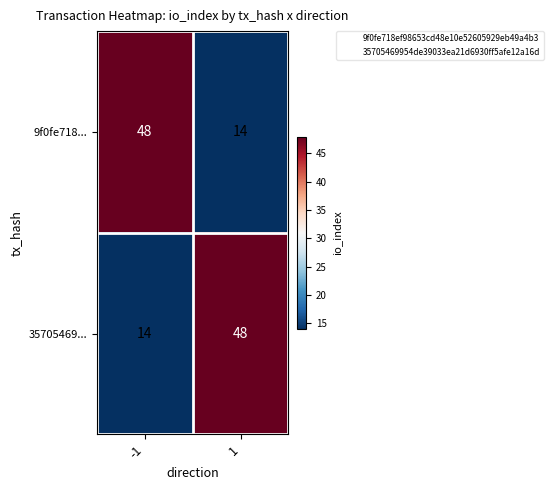

What is the average value of the 35705469... series?

31